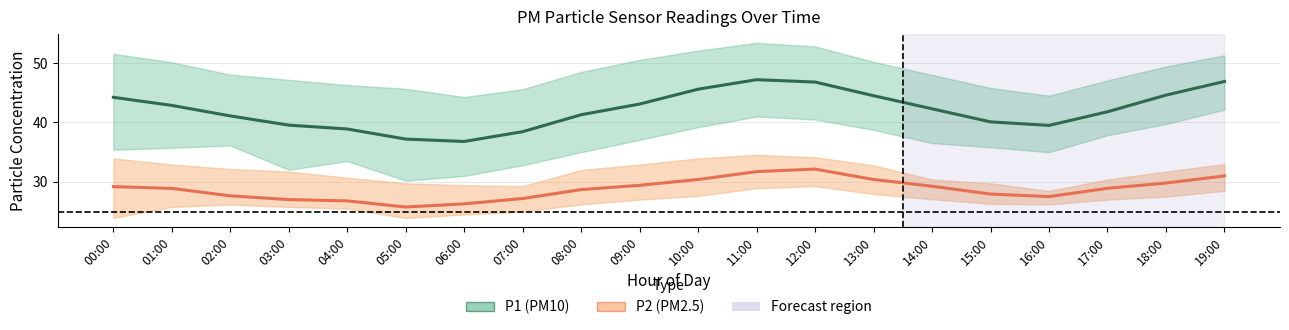

Reading left to right, what are all the values shown in this chart?

P1 (PM10) Mean: 00:00=44.2	01:00=42.9	02:00=41.1	03:00=39.5	04:00=38.9	05:00=37.2	06:00=36.8	07:00=38.5	08:00=41.3	09:00=43.1	10:00=45.6	11:00=47.2	12:00=46.8	13:00=44.5	14:00=42.3	15:00=40.1	16:00=39.5	17:00=41.8	18:00=44.6	19:00=46.9
P2 (PM2.5) Mean: 00:00=29.2	01:00=28.9	02:00=27.6	03:00=27.0	04:00=26.8	05:00=25.8	06:00=26.3	07:00=27.2	08:00=28.7	09:00=29.4	10:00=30.4	11:00=31.7	12:00=32.1	13:00=30.4	14:00=29.3	15:00=27.9	16:00=27.5	17:00=28.9	18:00=29.8	19:00=31.0